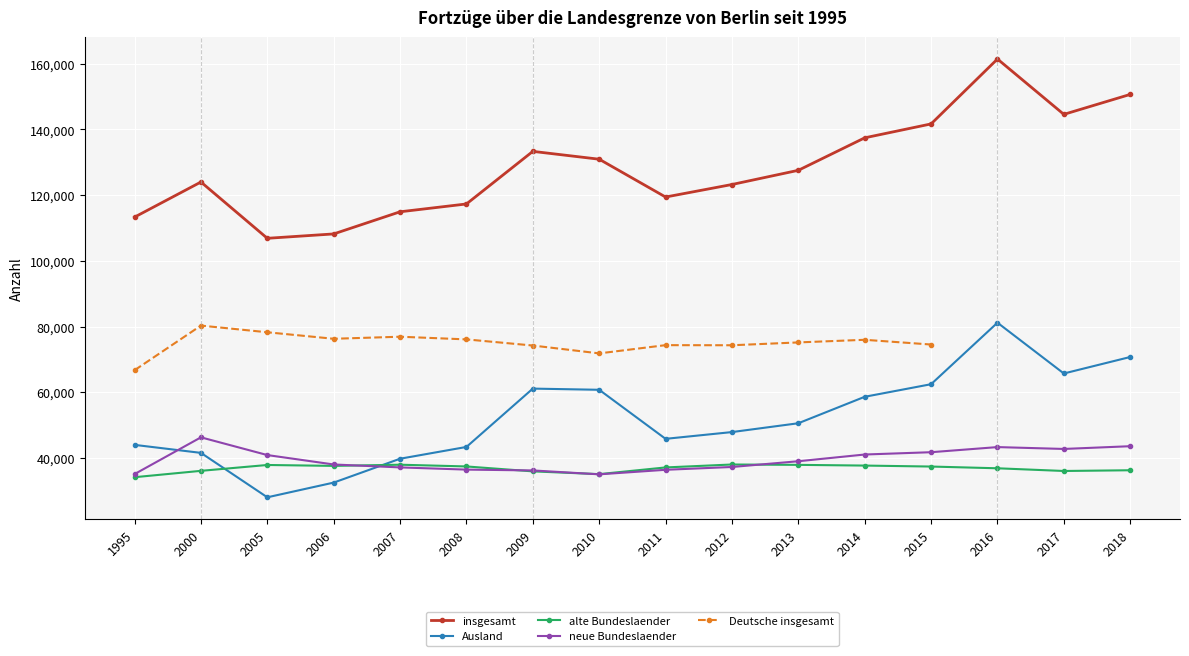

Which has a higher value, 1995 or 2010?

2010